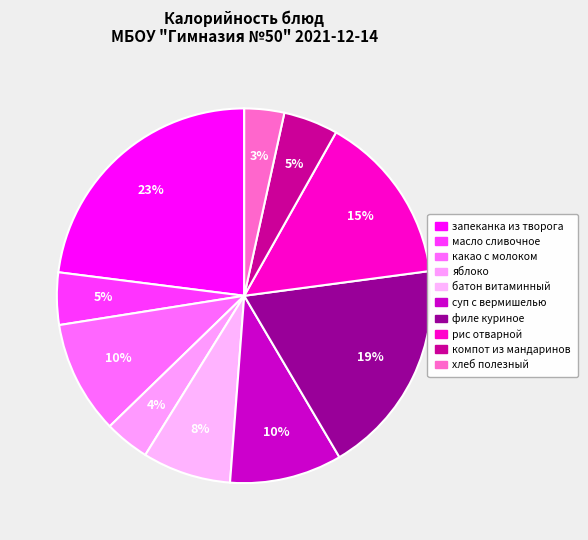

Count the number of slices in the pie.

10